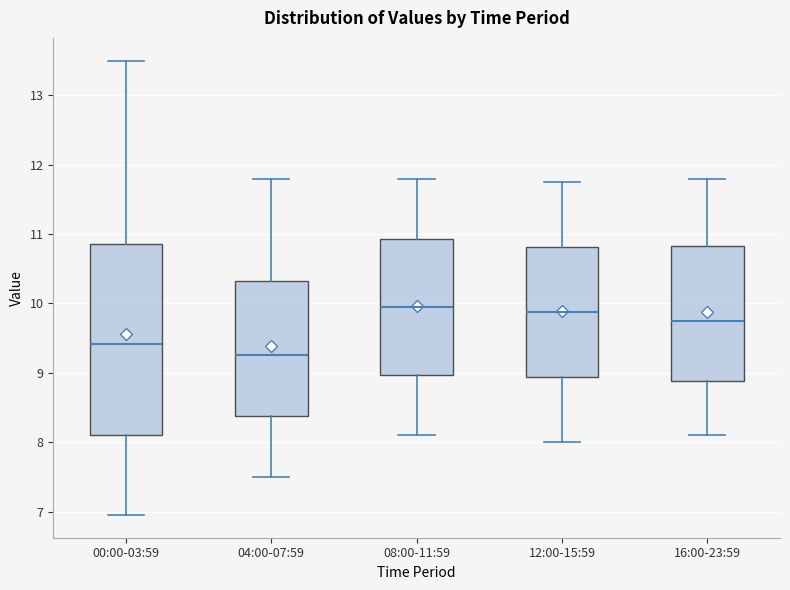

Reading left to right, transcribe this box plot: for each box, give where its median line is, the range the box spans, and where its two whiskers end, as read against the y-axis. The values are not printed on the chart, so give them approximately, as read against the axis.

00:00-03:59: median 9.4, box 8.1 to 10.9, whiskers 7.0 to 13.5
04:00-07:59: median 9.3, box 8.4 to 10.3, whiskers 7.5 to 11.8
08:00-11:59: median 10.0, box 9.0 to 10.9, whiskers 8.1 to 11.8
12:00-15:59: median 9.9, box 8.9 to 10.8, whiskers 8.0 to 11.8
16:00-23:59: median 9.8, box 8.9 to 10.8, whiskers 8.1 to 11.8